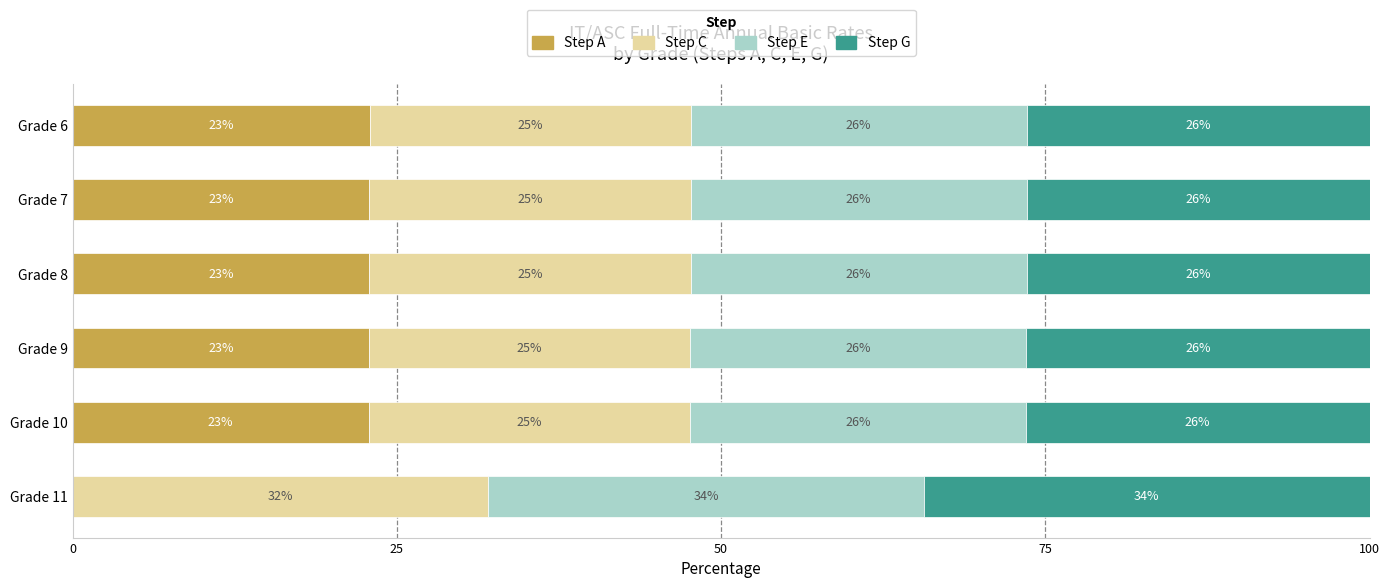

What is the maximum value for Step A?

22.9